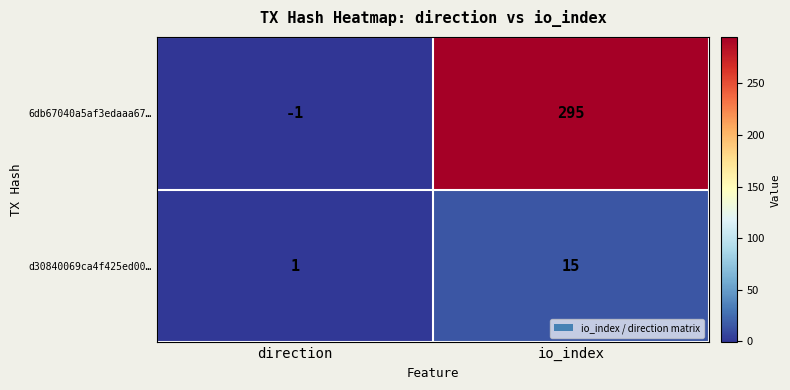

How many categories are shown in the chart?

2